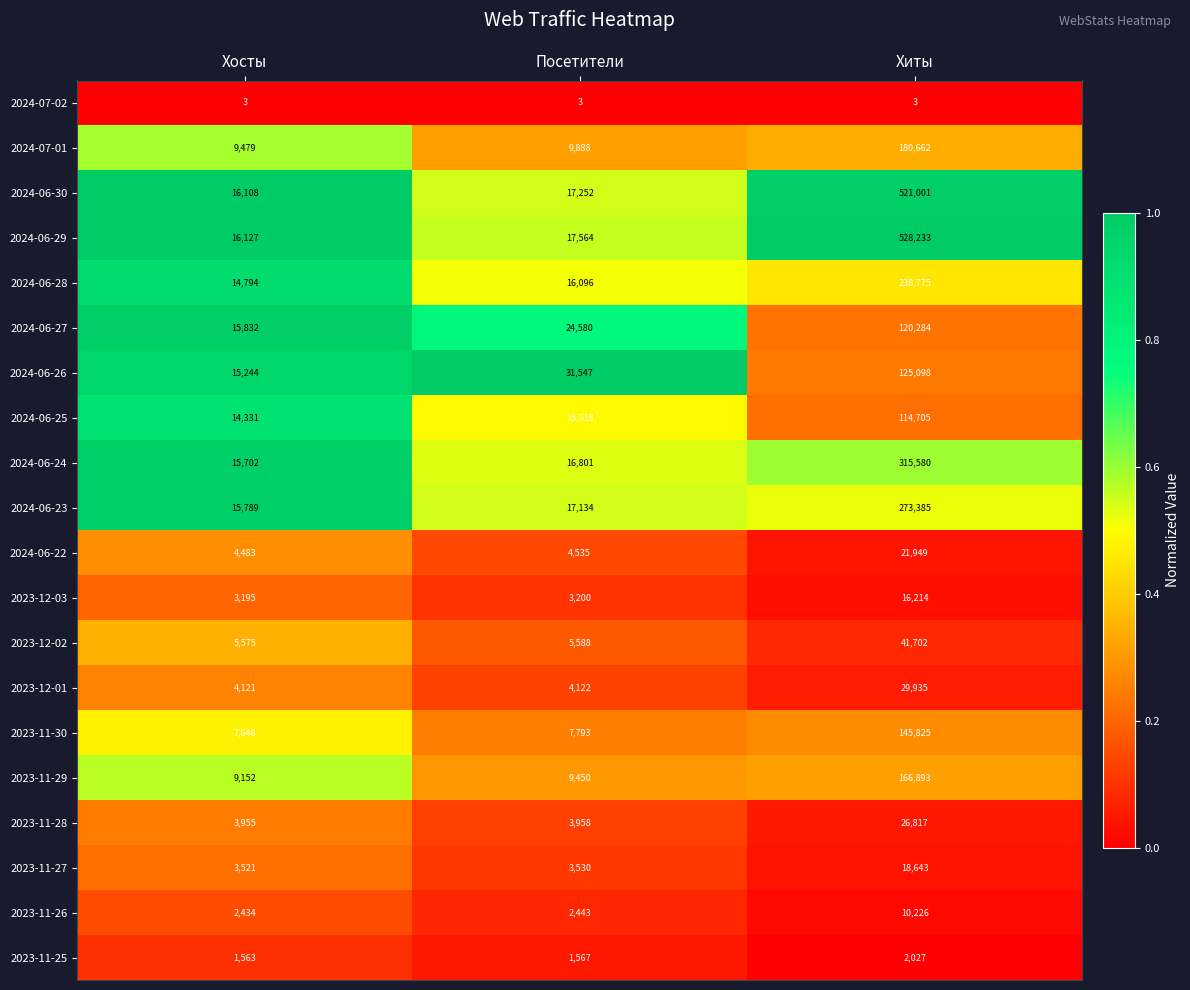

At which category is the sum across all series the highest?

Хиты